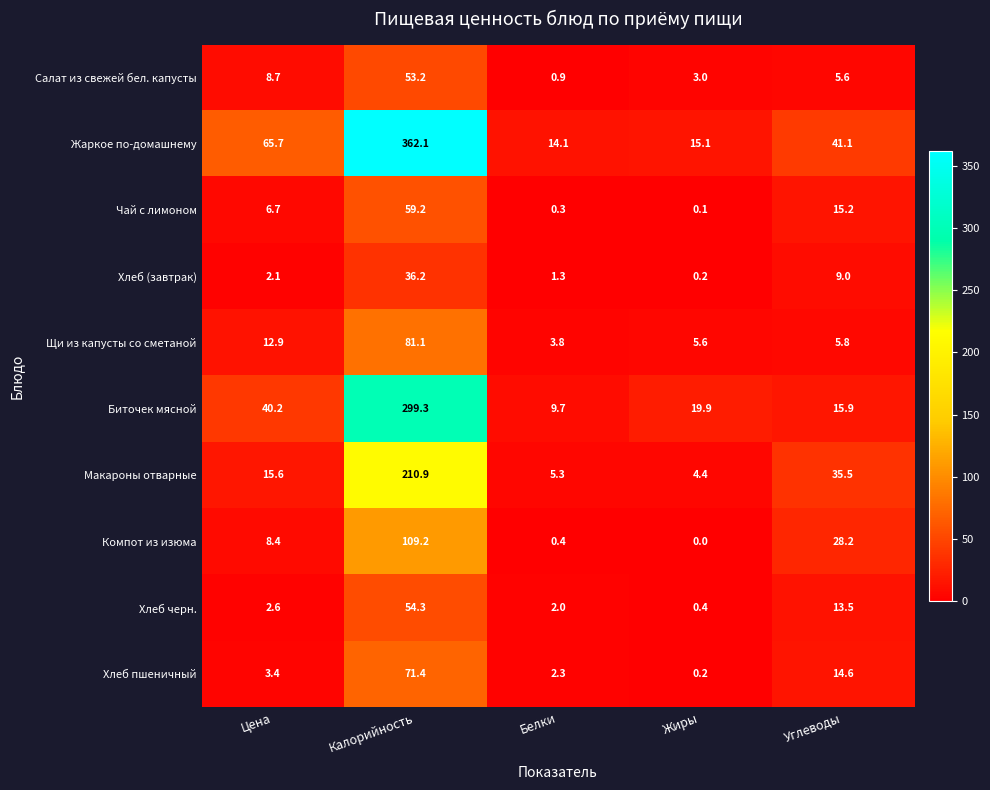

How many data points in Жаркое по-домашнему are above 41?

3